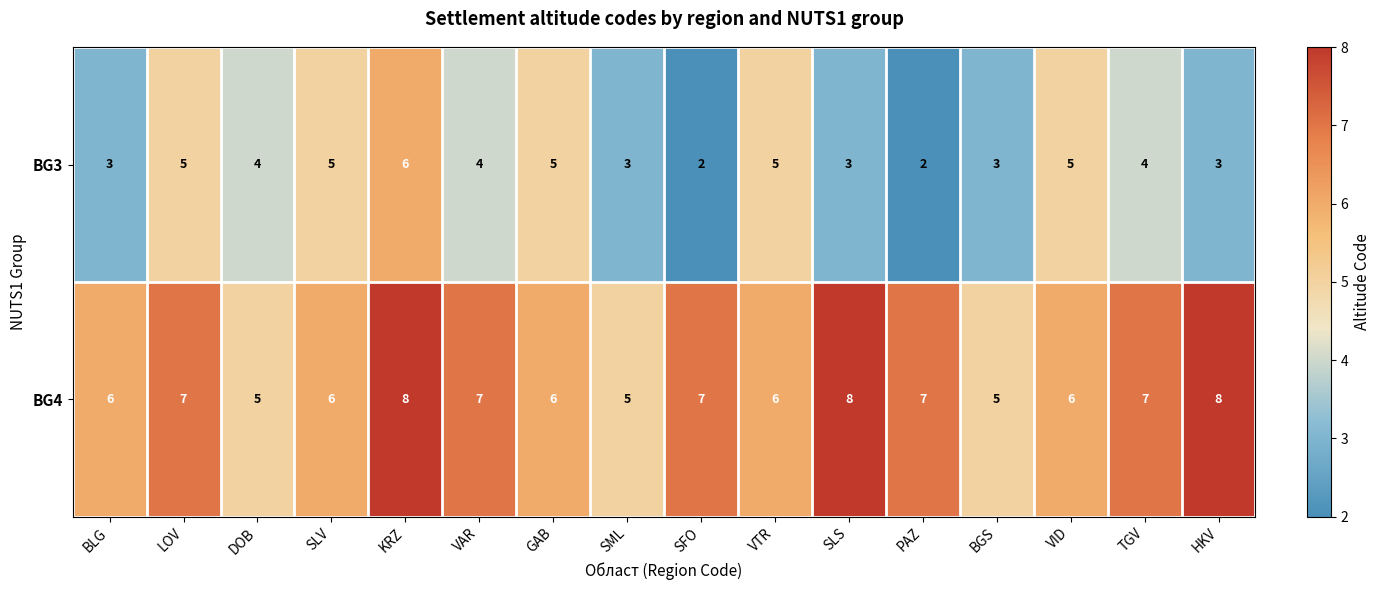

Where does the BG3 series first go above 4?

LOV